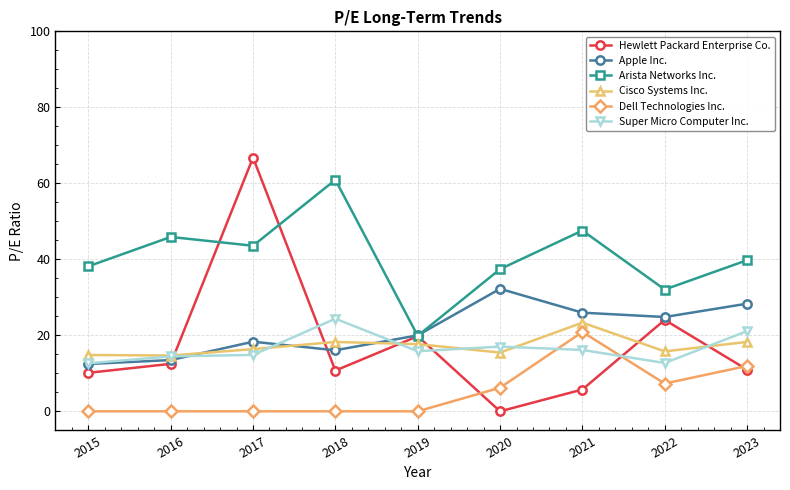

At which label does Arista Networks Inc. reach its peak?

2018